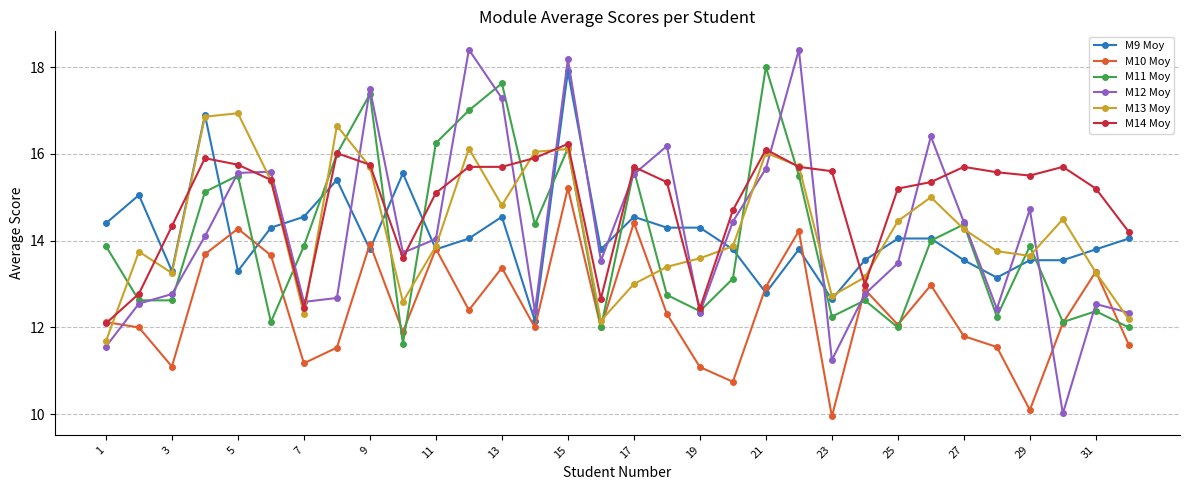

True or false: M12 Moy and M13 Moy intersect in this chart.

True